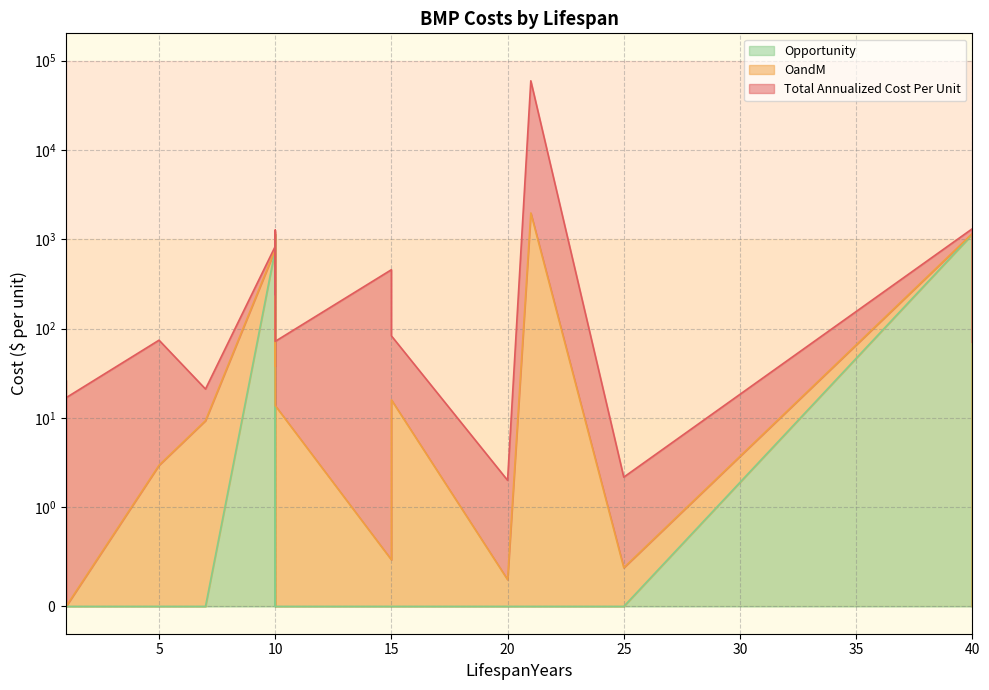

Rank the series by their maximum value, from highest to lowest.

Total Annualized Cost Per Unit, OandM, Opportunity